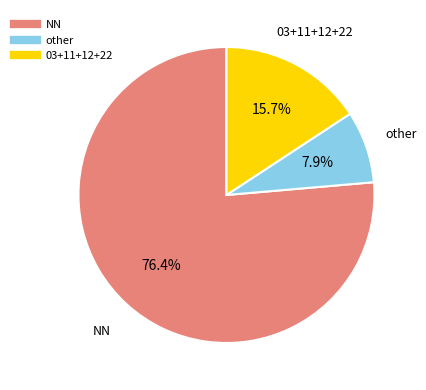

Is there a majority slice in this chart?

Yes